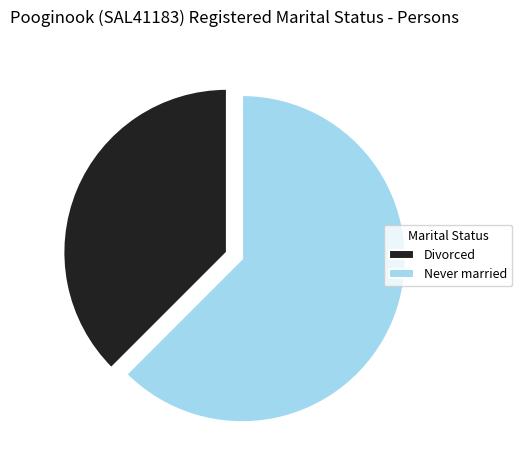

Which category has the biggest portion of the pie?

Never married